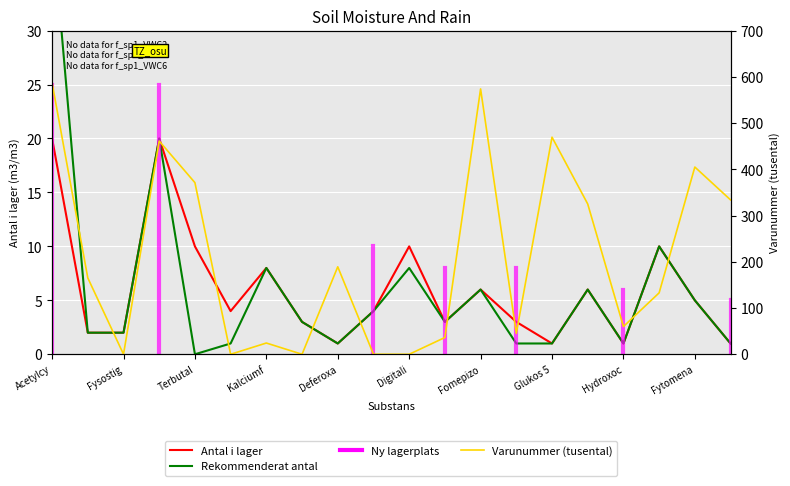

Reading left to right, what are all the values shown in this chart?

Antal i lager: 20.0	2.0	2.0	20.0	10.0	4.0	8.0	3.0	1.0	4.0	10.0	3.0	6.0	3.0	1.0	6.0	1.0	10.0	5.0	1.0
Rekommenderat antal: 40.0	2.0	2.0	20.0	0.0	1.0	8.0	3.0	1.0	4.0	8.0	3.0	6.0	1.0	1.0	6.0	1.0	10.0	5.0	1.0
Varunummer (tusental): 586.8	165.1	0.0	461.1	371.2	0.0	24.3	0.0	189.2	0.0	0.0	36.3	573.9	45.3	469.5	325.0	60.0	132.9	404.9	333.9